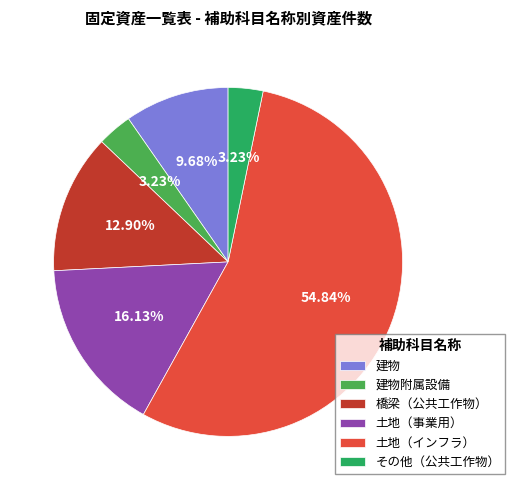

Count the number of slices in the pie.

6